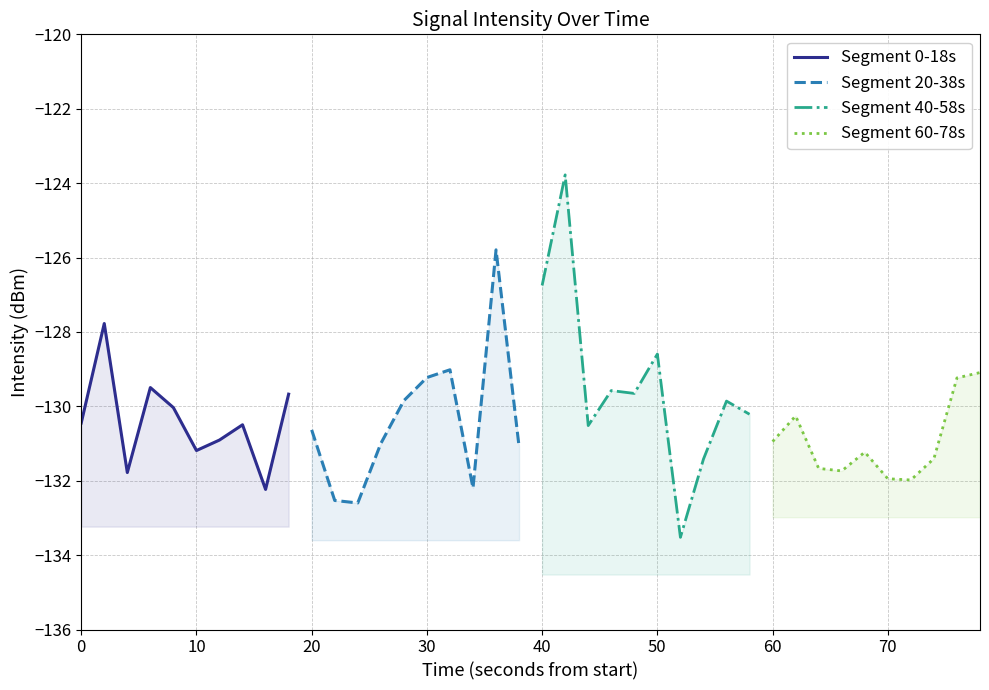

What is the sum of all Segment 0-18s values?

-1304.0